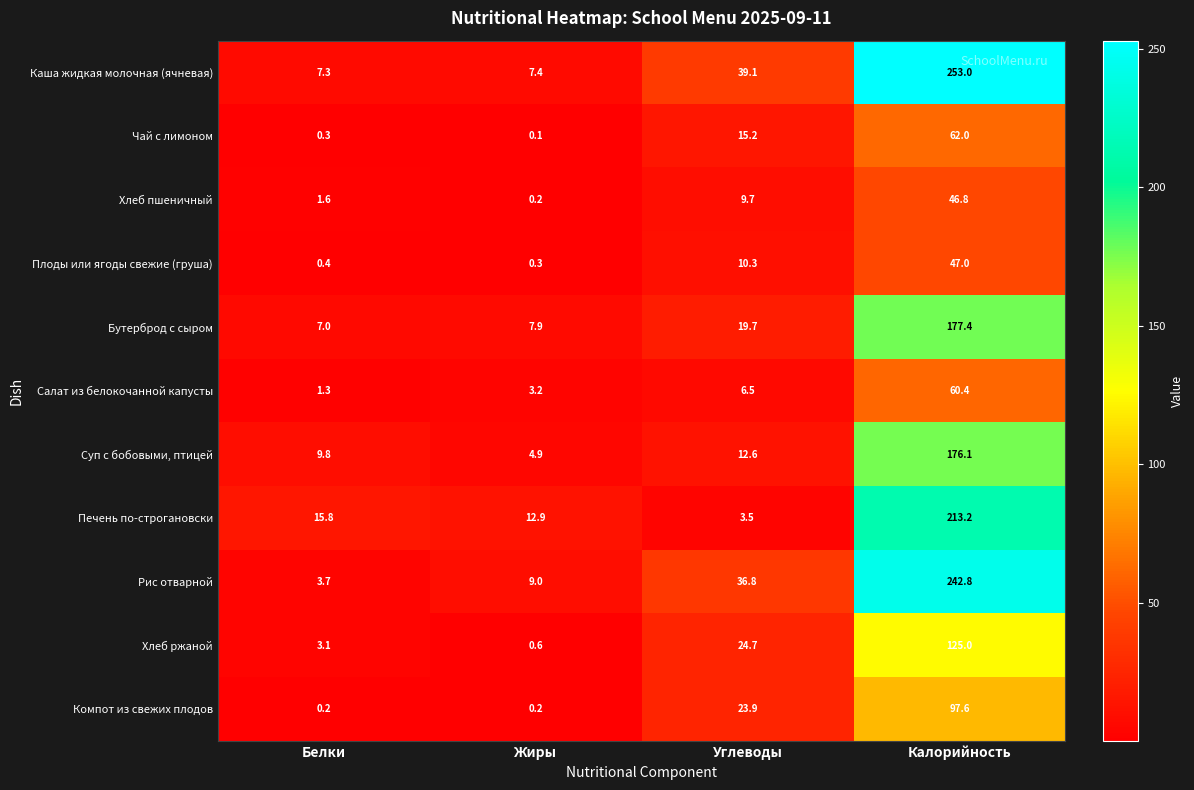

Which series has the largest range (max minus min)?

Каша жидкая молочная (ячневая)